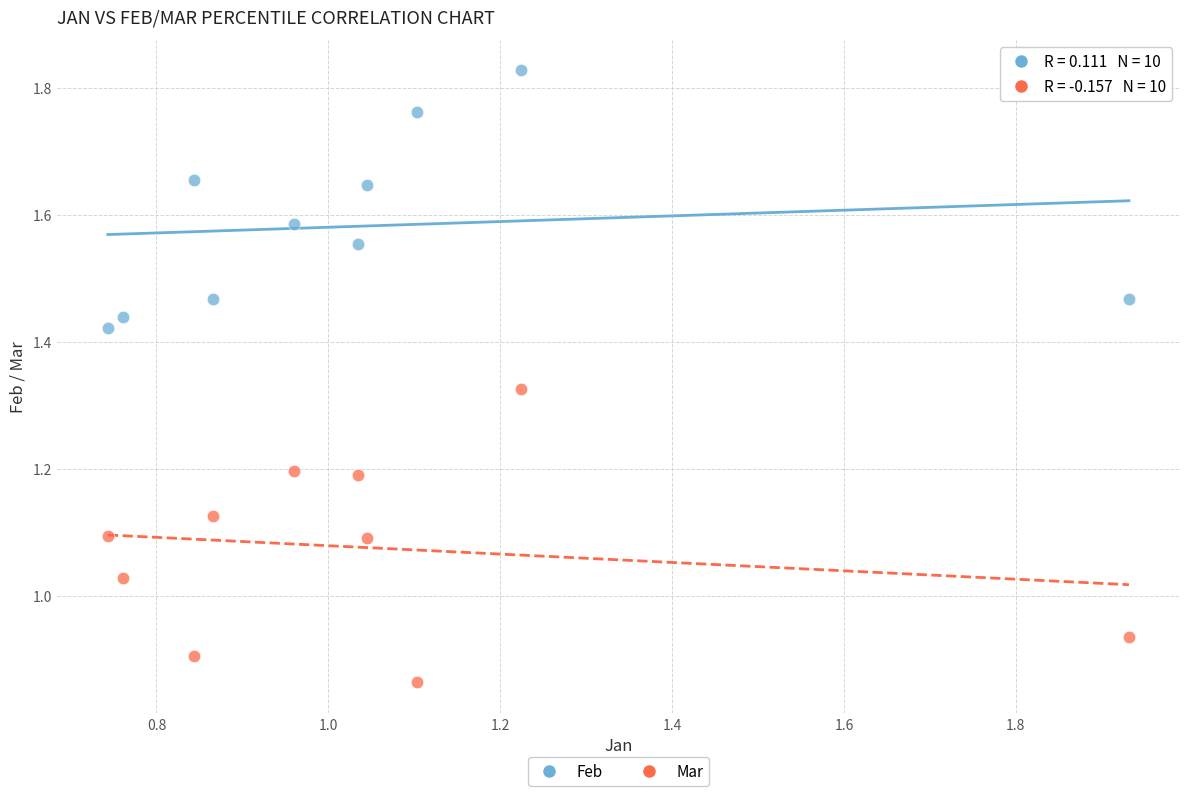

Which series contains the lowest Y value?

Mar